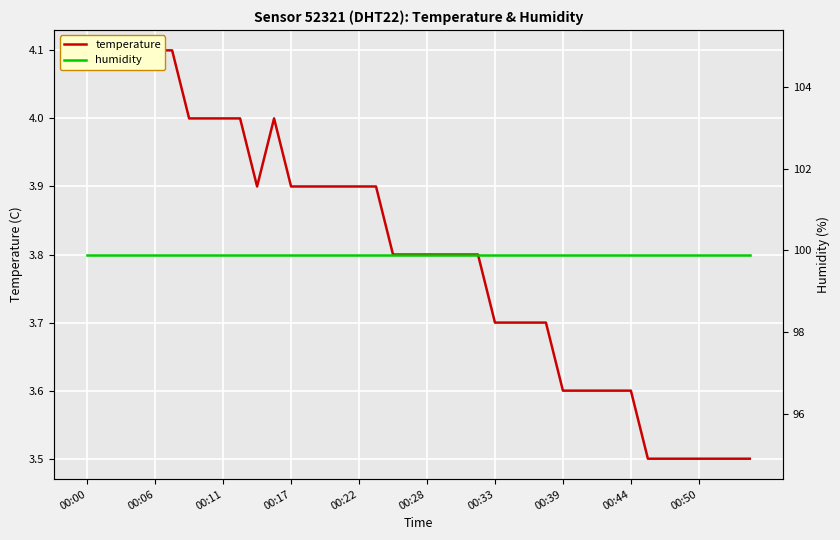

What is the value of the temperature point at the 37th from the left?

3.5